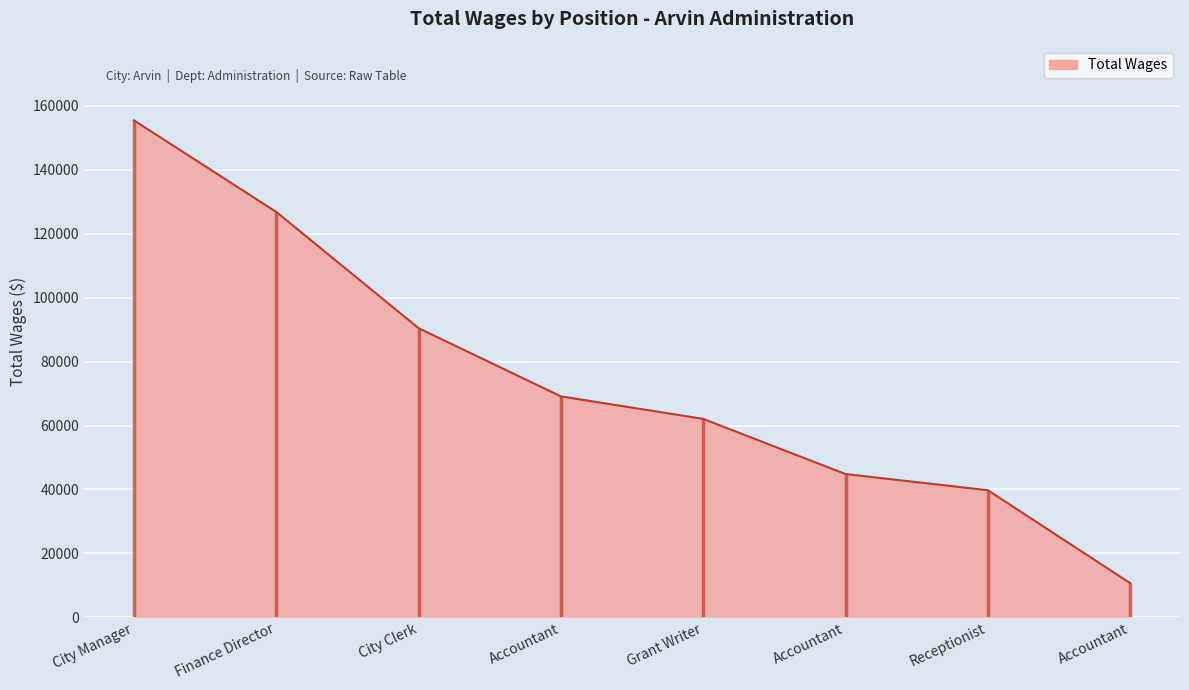

What is the label of the 5th point from the right?

Accountant